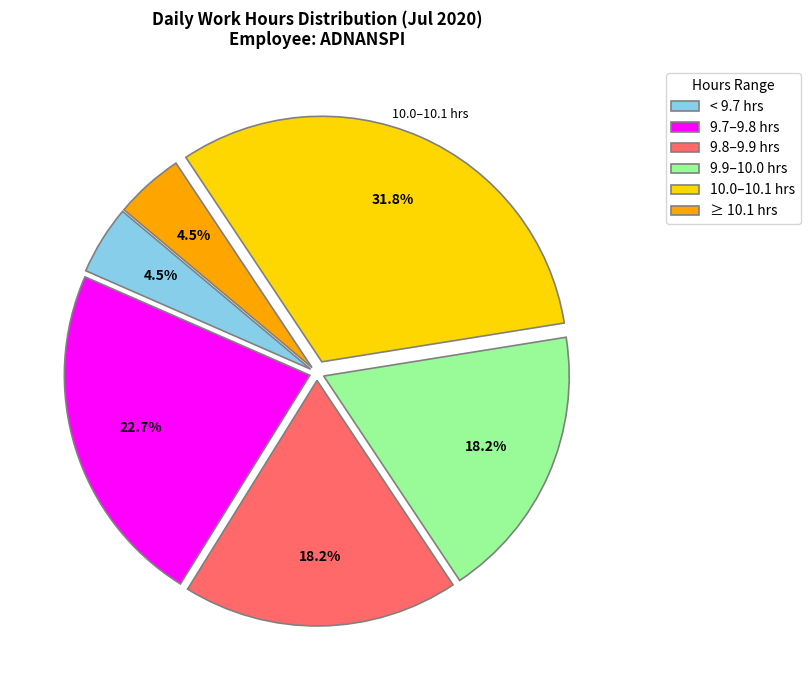

Which has a higher value, 9.9–10.0 hrs or 10.0–10.1 hrs?

10.0–10.1 hrs